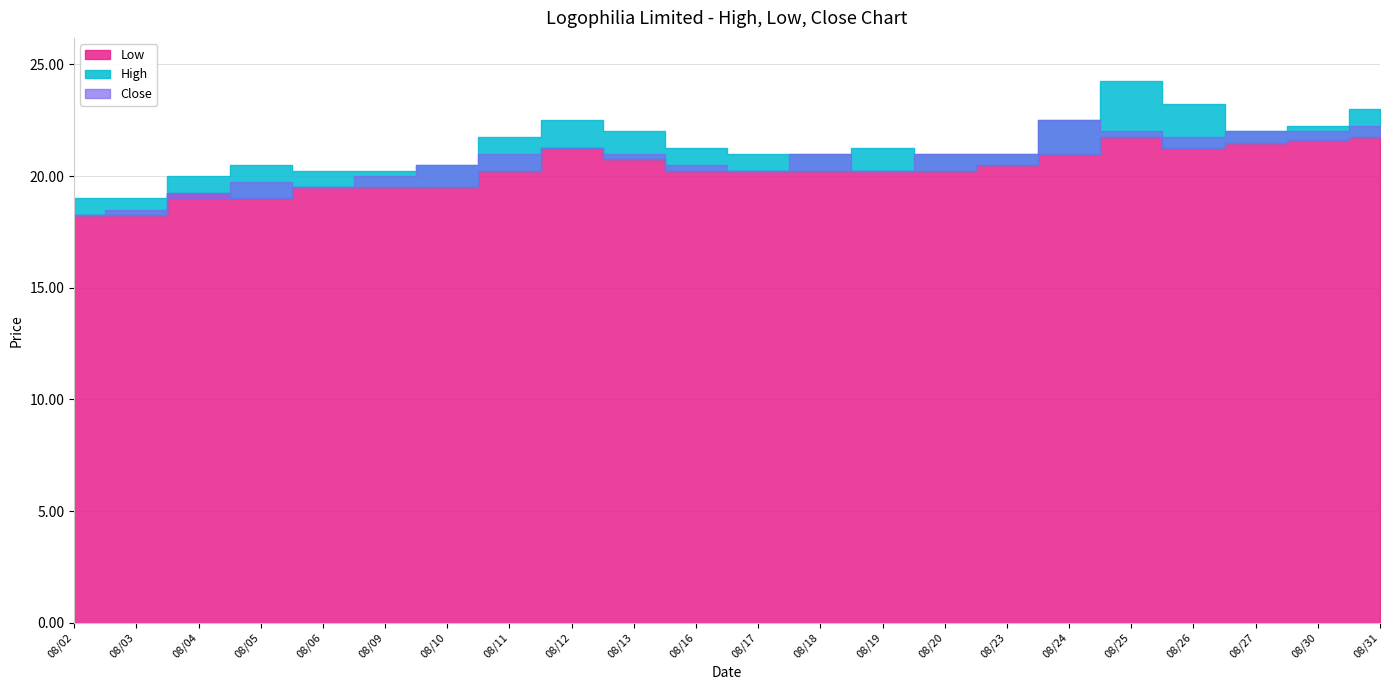

At how many categories does at least one series exceed 22?

6